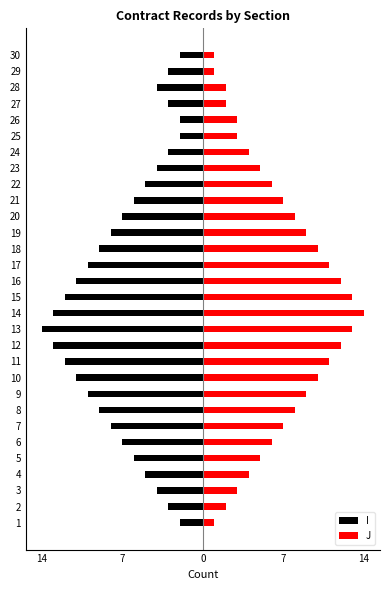

How many data points in I are above -6?

13